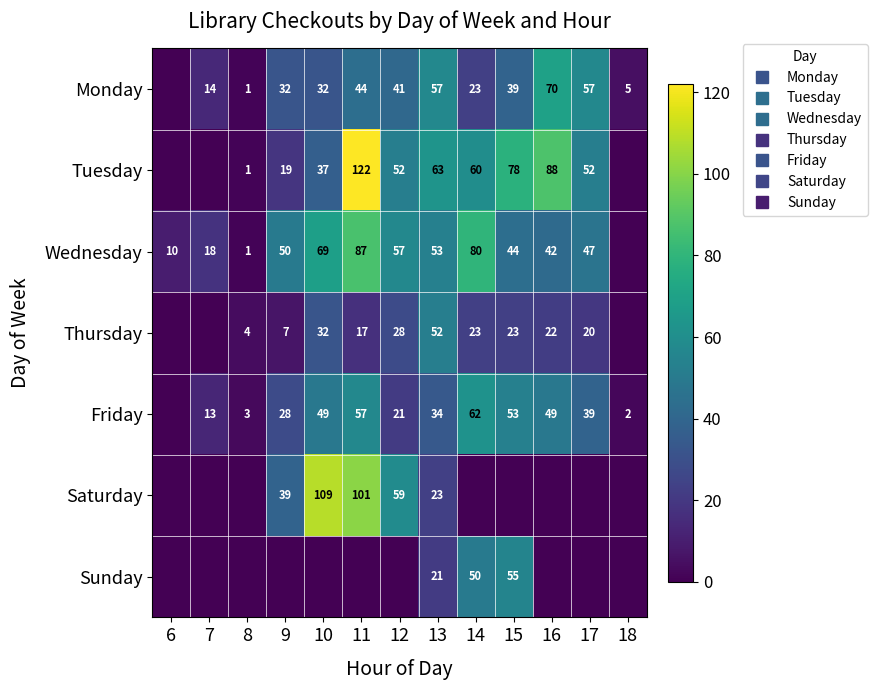

List the series in order of their peak value, lowest first.

Thursday, Sunday, Friday, Monday, Wednesday, Saturday, Tuesday